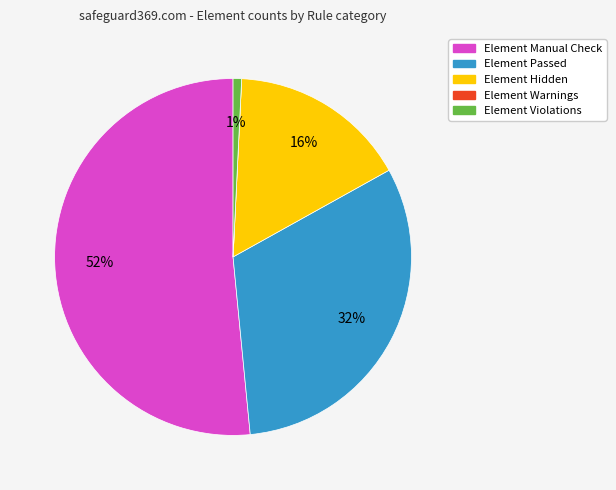

Is there a majority slice in this chart?

Yes